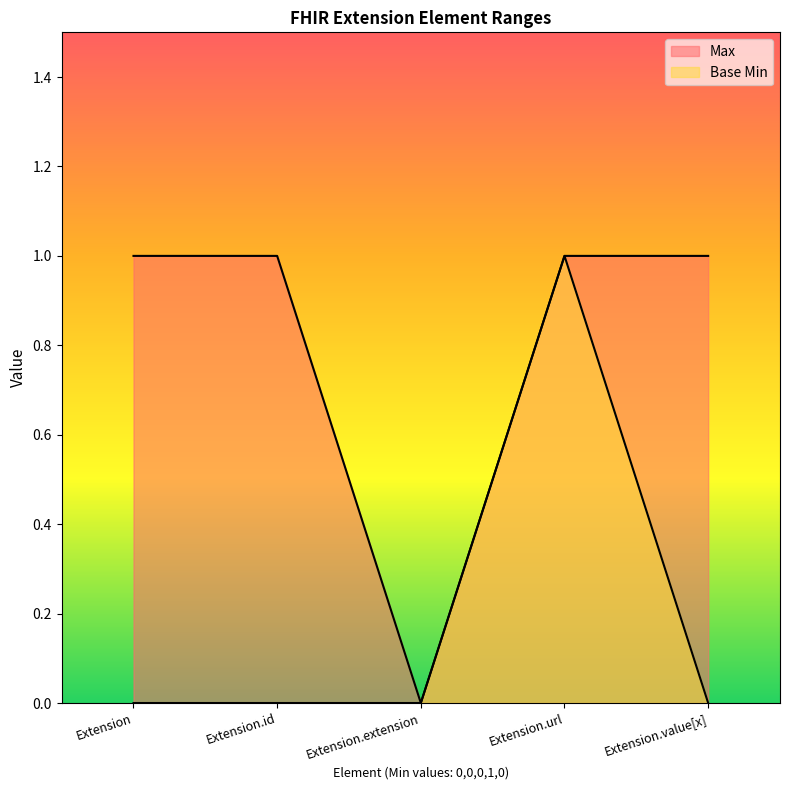

Reading left to right, extract all data points from this chart.

Max: Extension=1	Extension.id=1	Extension.extension=0	Extension.url=1	Extension.value[x]=1
Base Min: Extension=0	Extension.id=0	Extension.extension=0	Extension.url=1	Extension.value[x]=0